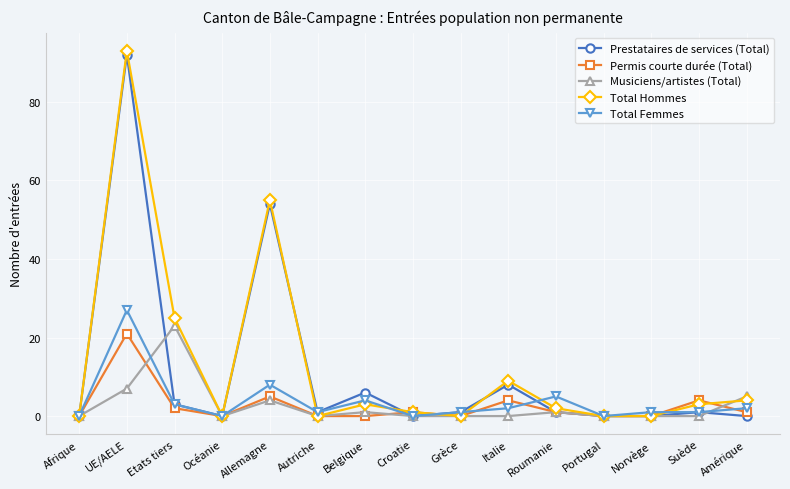

Reading right to left, what are all the values shown in this chart?

Prestataires de services (Total): 0	1	0	0	1	8	1	0	6	1	54	0	3	92	0
Permis courte durée (Total): 1	4	0	0	1	4	0	1	0	0	5	0	2	21	0
Musiciens/artistes (Total): 5	0	0	0	1	0	0	0	1	0	4	0	23	7	0
Total Hommes: 4	3	0	0	2	9	0	1	3	0	55	0	25	93	0
Total Femmes: 2	1	1	0	5	2	1	0	4	1	8	0	3	27	0